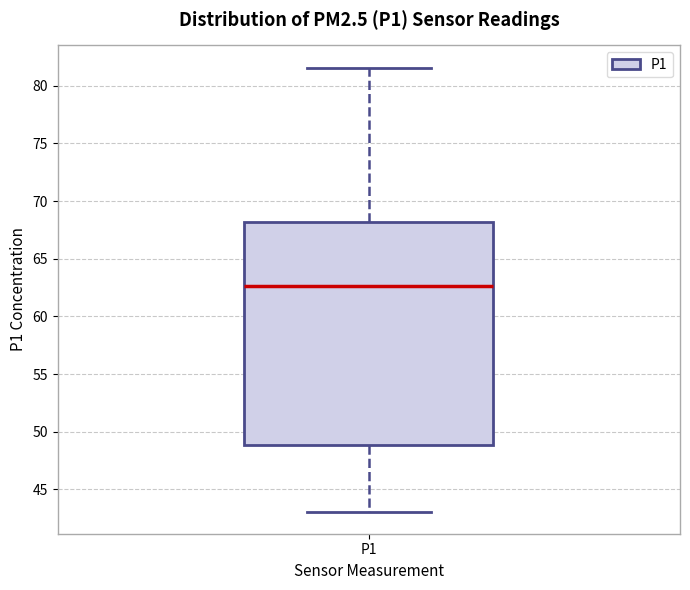

Transcribe this box plot: give where the median line is, the range the box spans, and where the two whiskers end, as read against the y-axis. The values are not printed on the chart, so give them approximately, as read against the axis.

median 62.5, box 49.0 to 68.0, whiskers 43.0 to 81.5